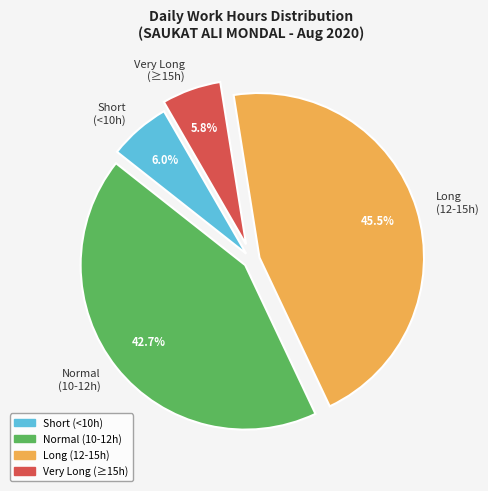

To the nearest percent, what is the difference between the largest and smallest slice percentages?

40%